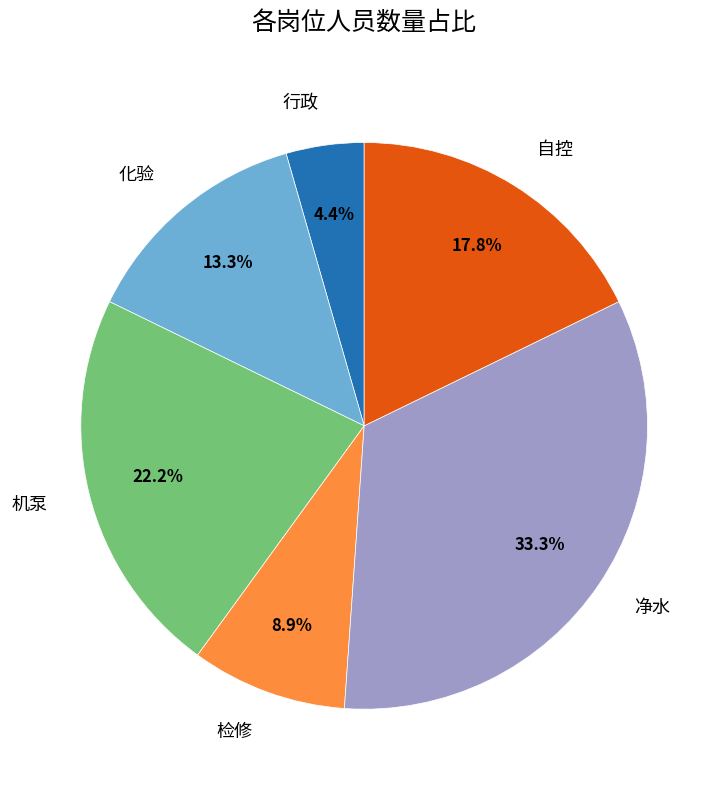

Is it true that 净水 is 20% of the pie?

False